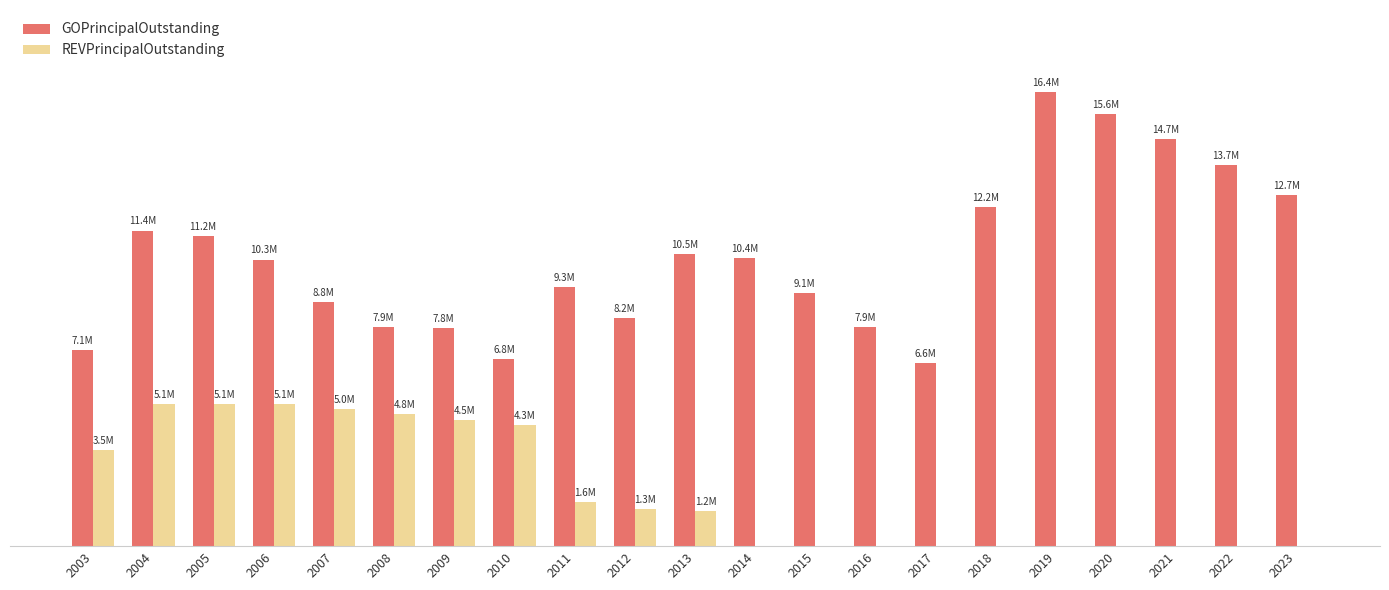

What are all the series names shown in the legend?

GOPrincipalOutstanding, REVPrincipalOutstanding